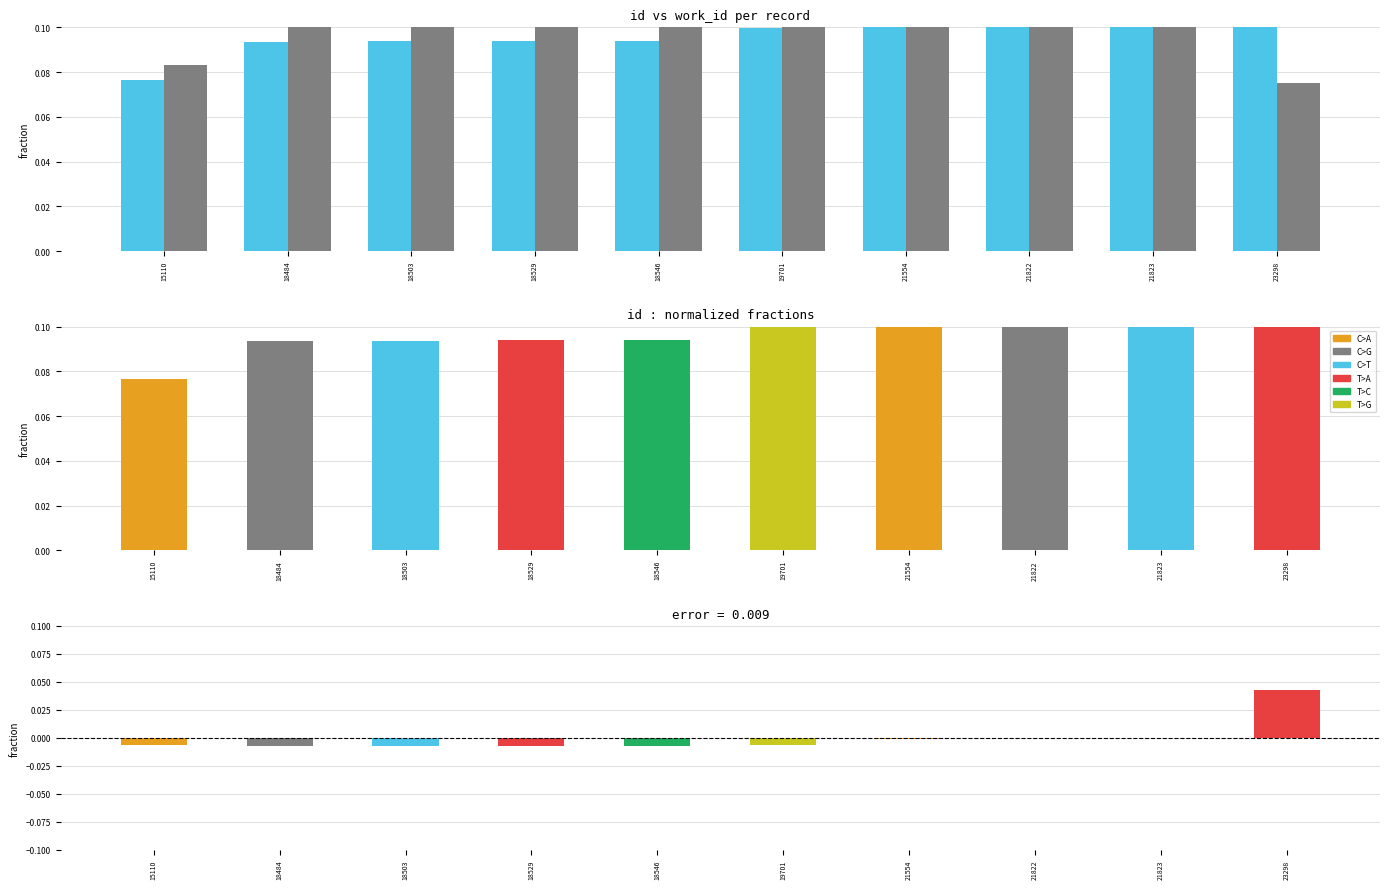

What is the average value of the id series?

0.1